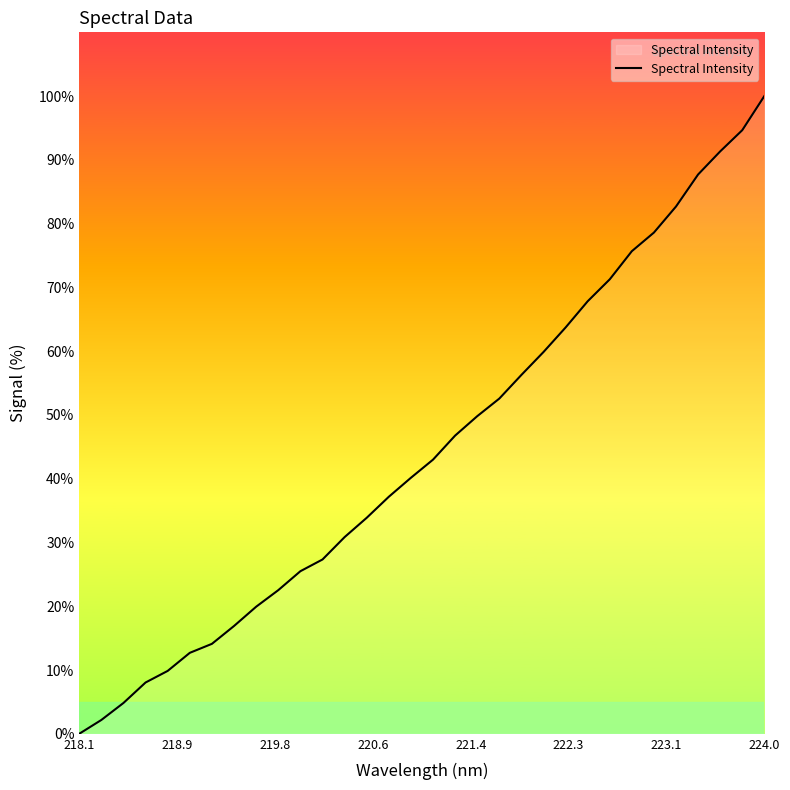

What is the greatest value displayed?

100.0